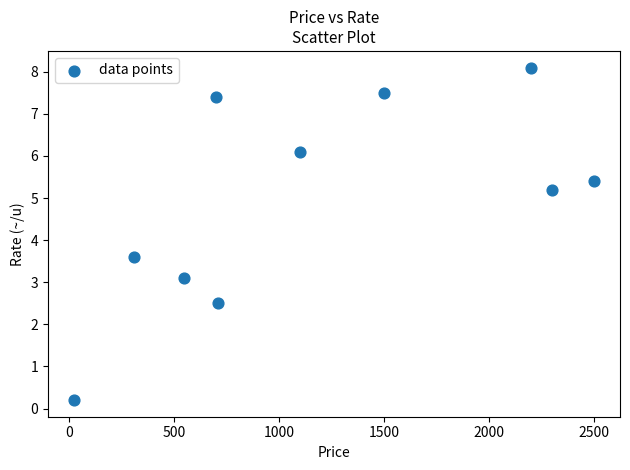

What Y value in the scatter plot is closest to 4?

3.6